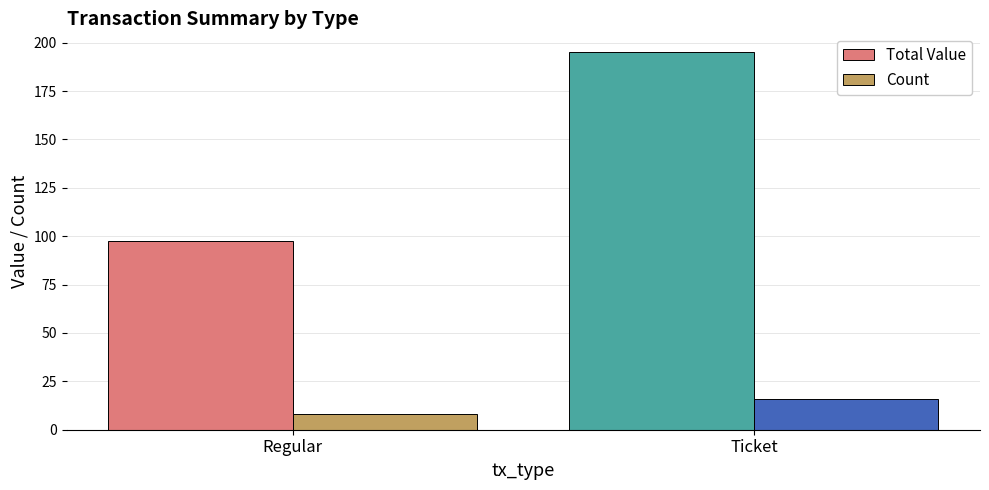

Where is Count nearest to the value 12?

Regular